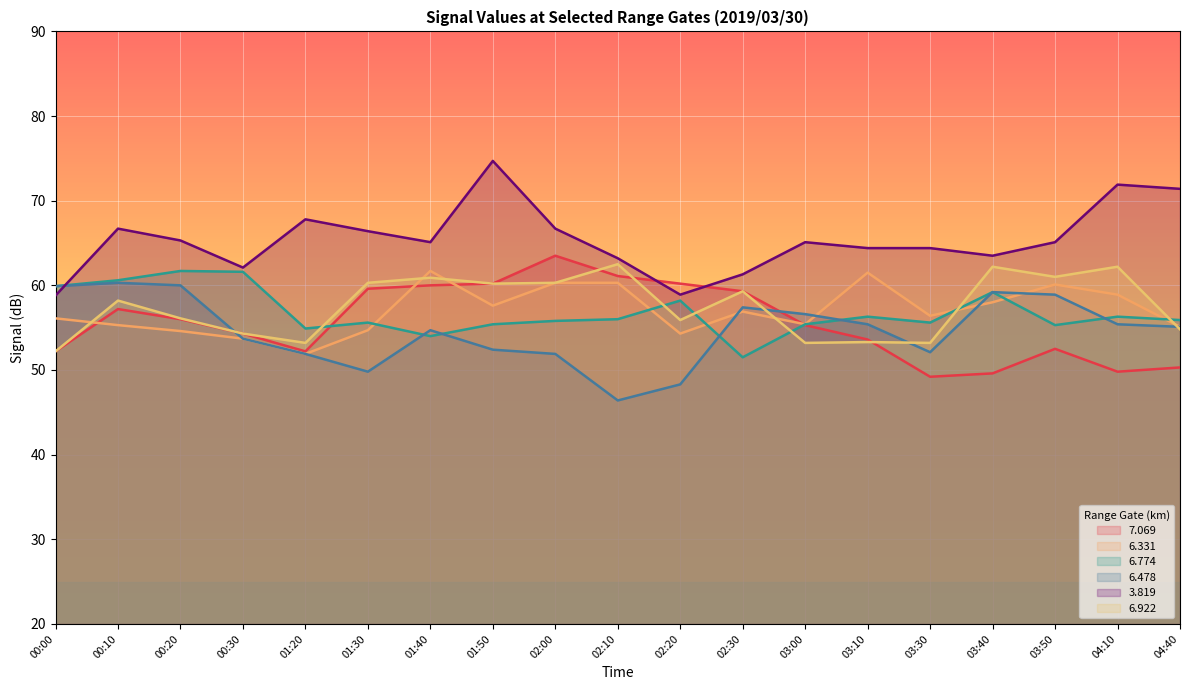

Which category has the highest value across all series?

01:50